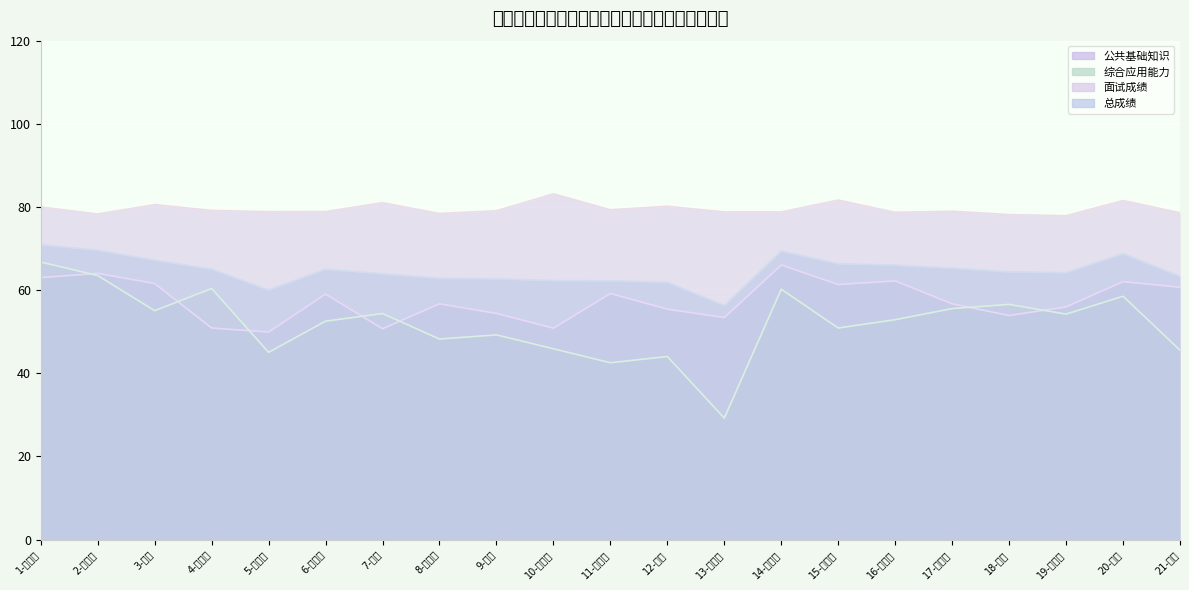

The value of 总成绩 at 6-孟红丹 is 65.0. True or false?

True